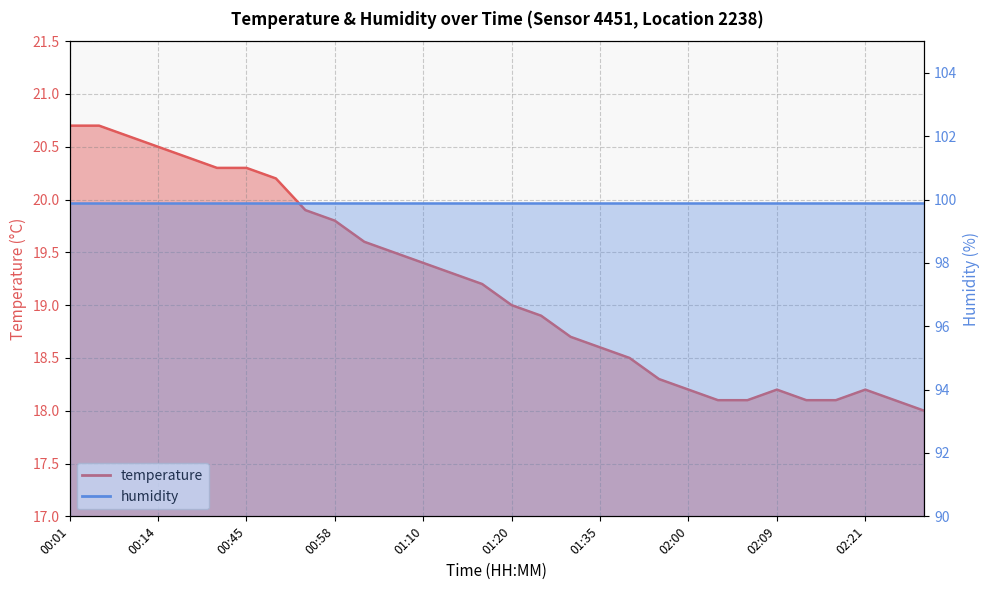

Which has a higher value, 02:12 or 00:58?

00:58